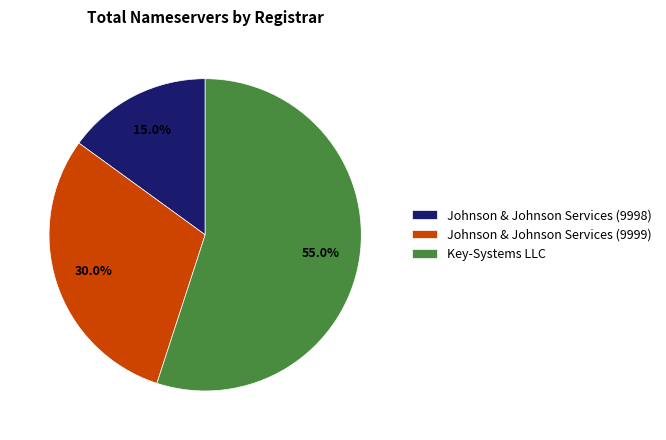

Which category has the biggest portion of the pie?

Key-Systems LLC